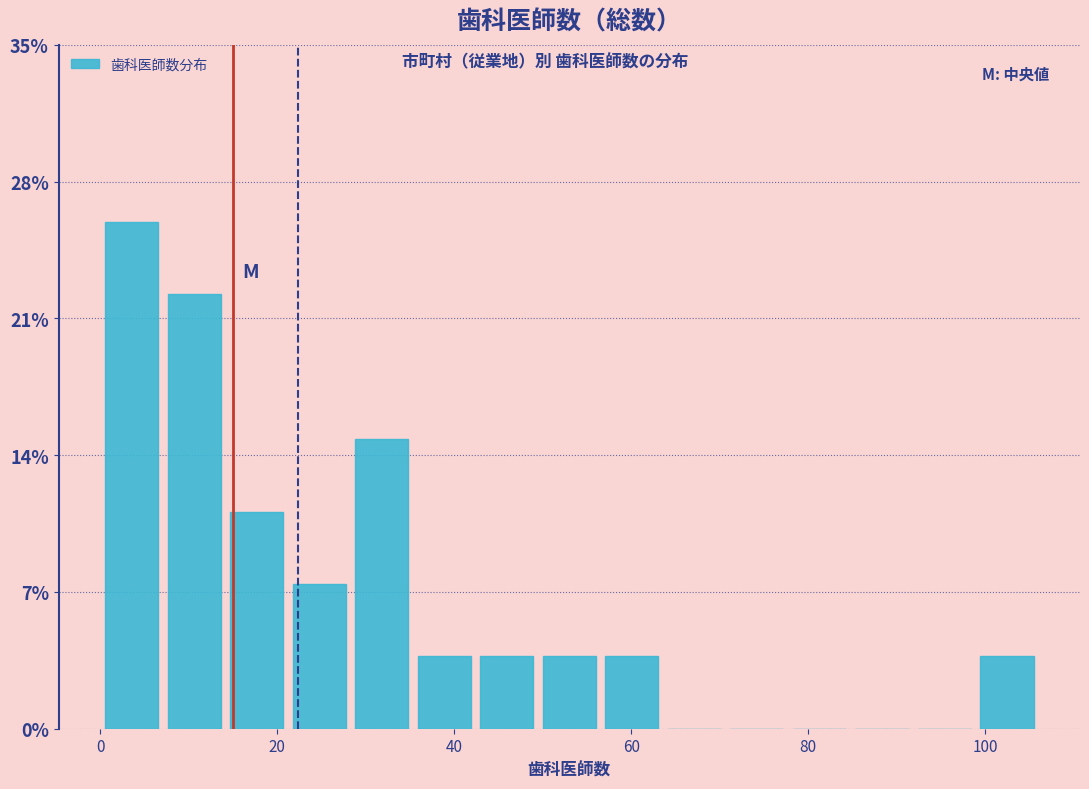

Around what value on the x-axis is the tallest bar? Give the approximate position of its centre, as read against the axis.

4